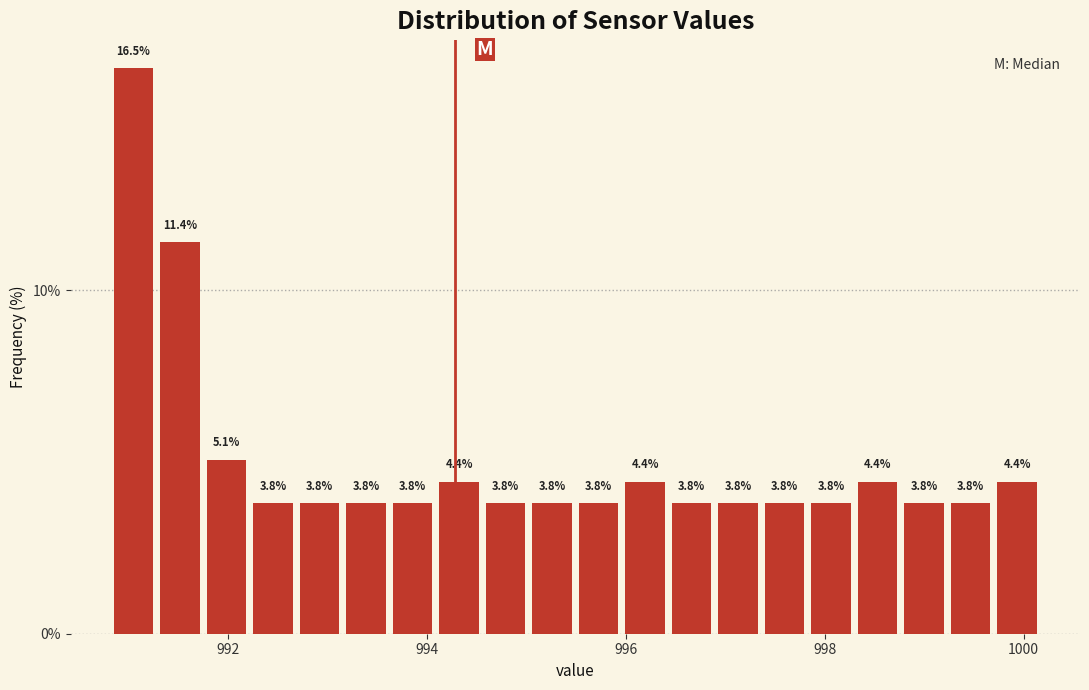

Read against the x-axis, roughly where is the centre of the tallest bar?

991.0